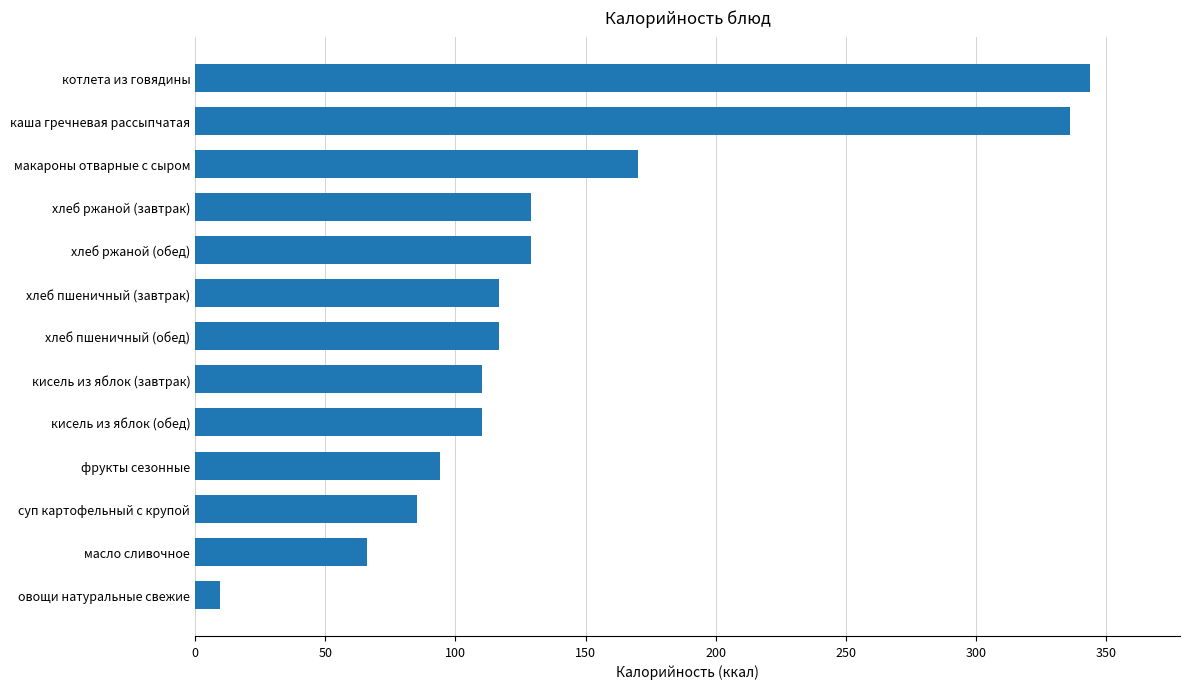

What position from the bottom is хлеб ржаной (обед)?

9